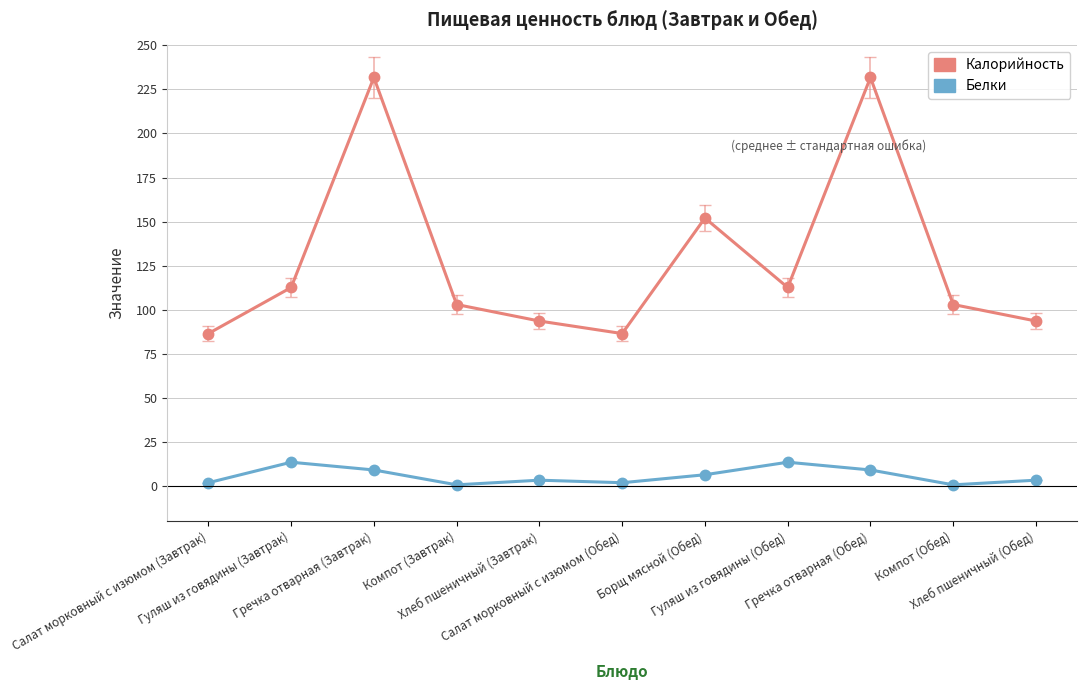

What is the greatest value displayed?

231.8